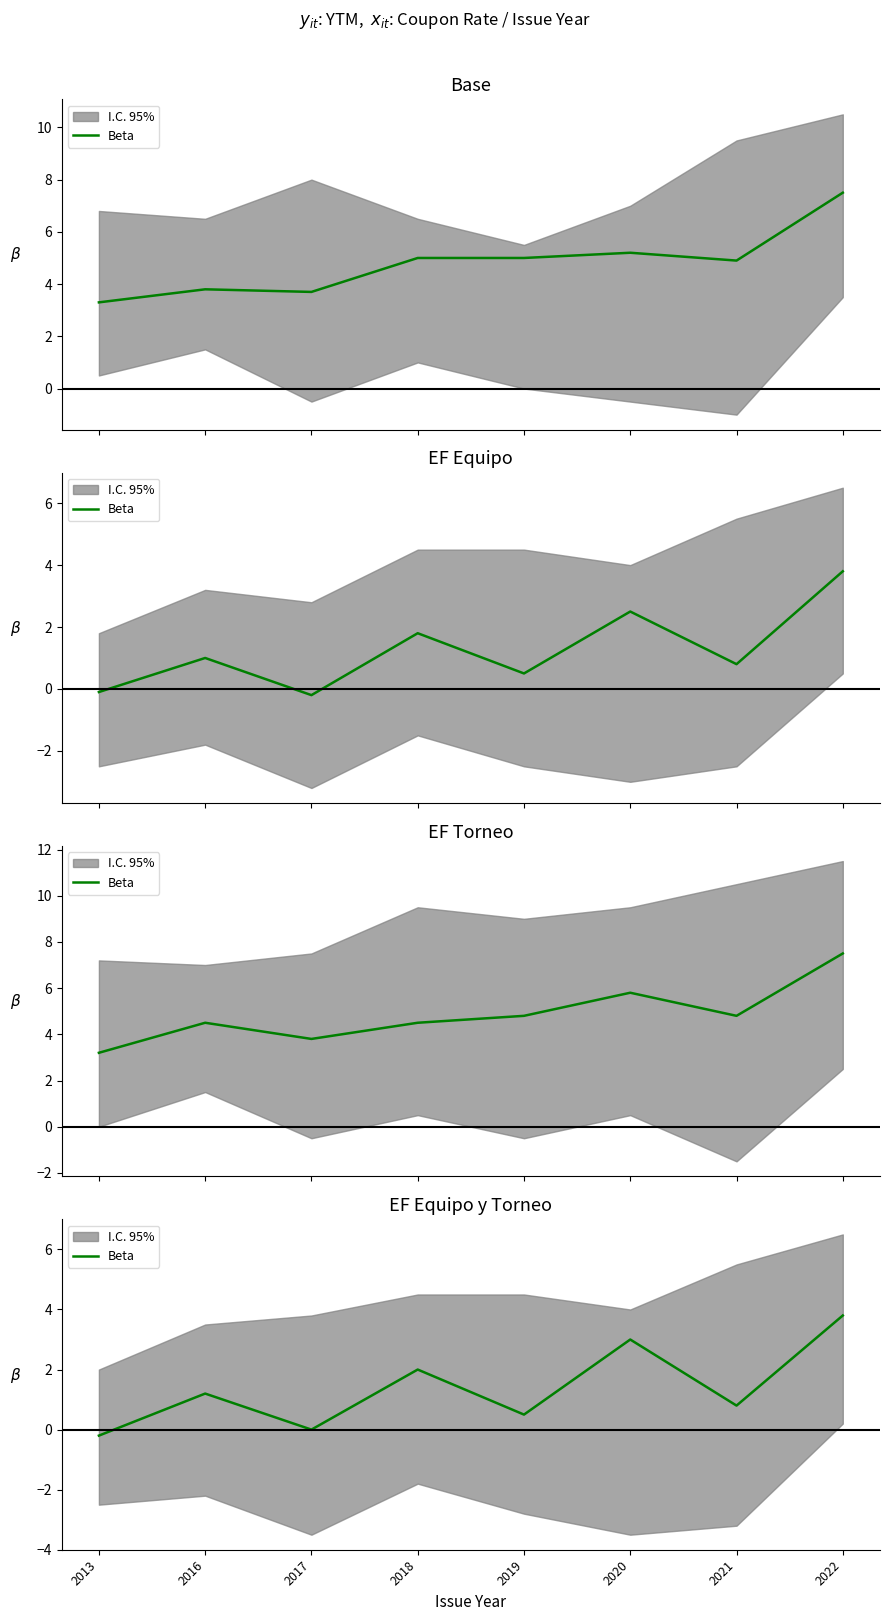

How many points are higher than both their immediate neighbors (excluding endpoints)?

3